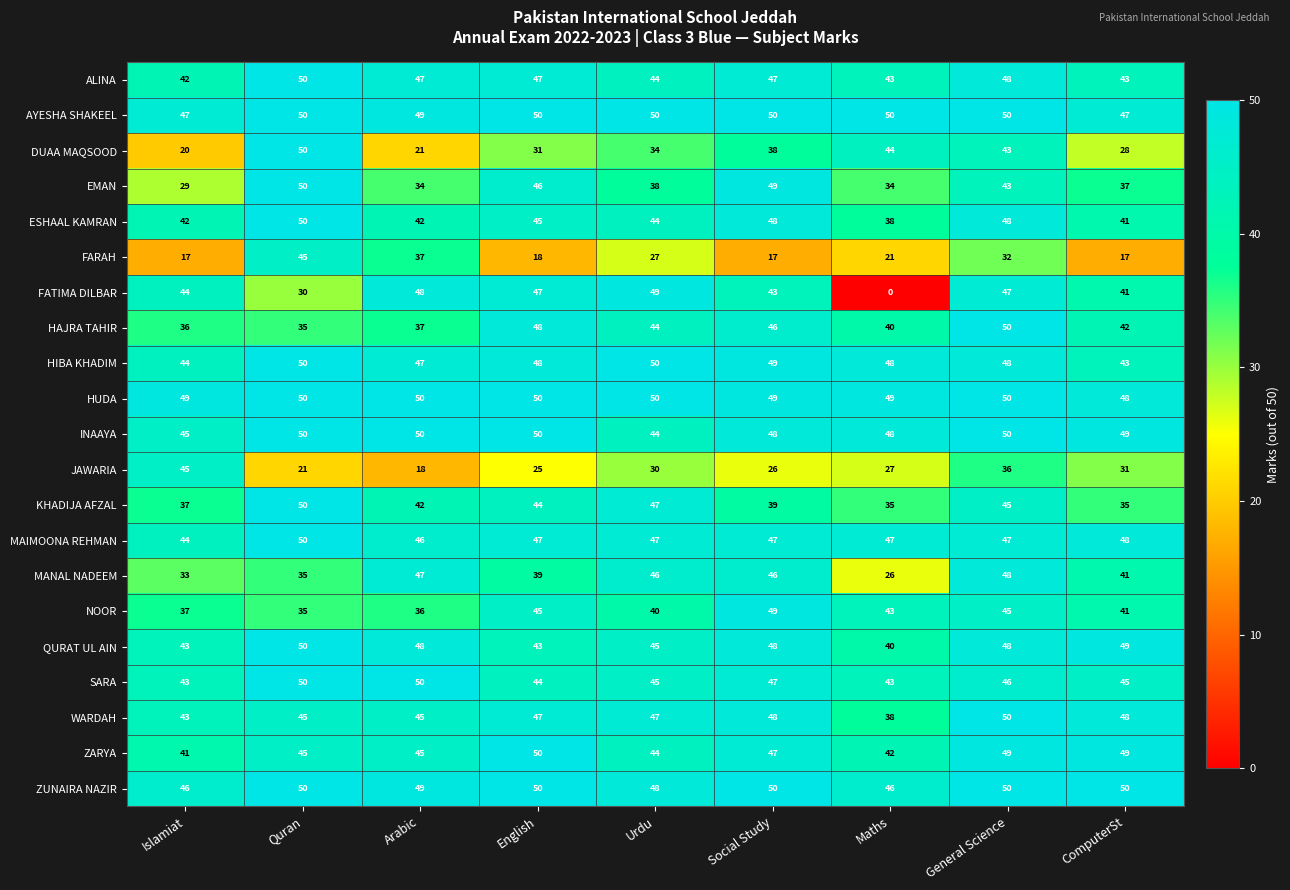

At which label does JAWARIA reach its peak?

Islamiat